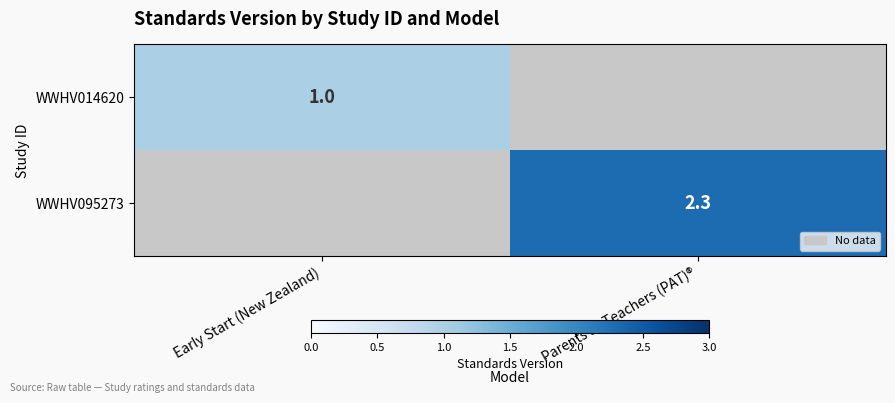

The value of WWHV095273 at Parents as Teachers (PAT)® is 2.3. True or false?

True